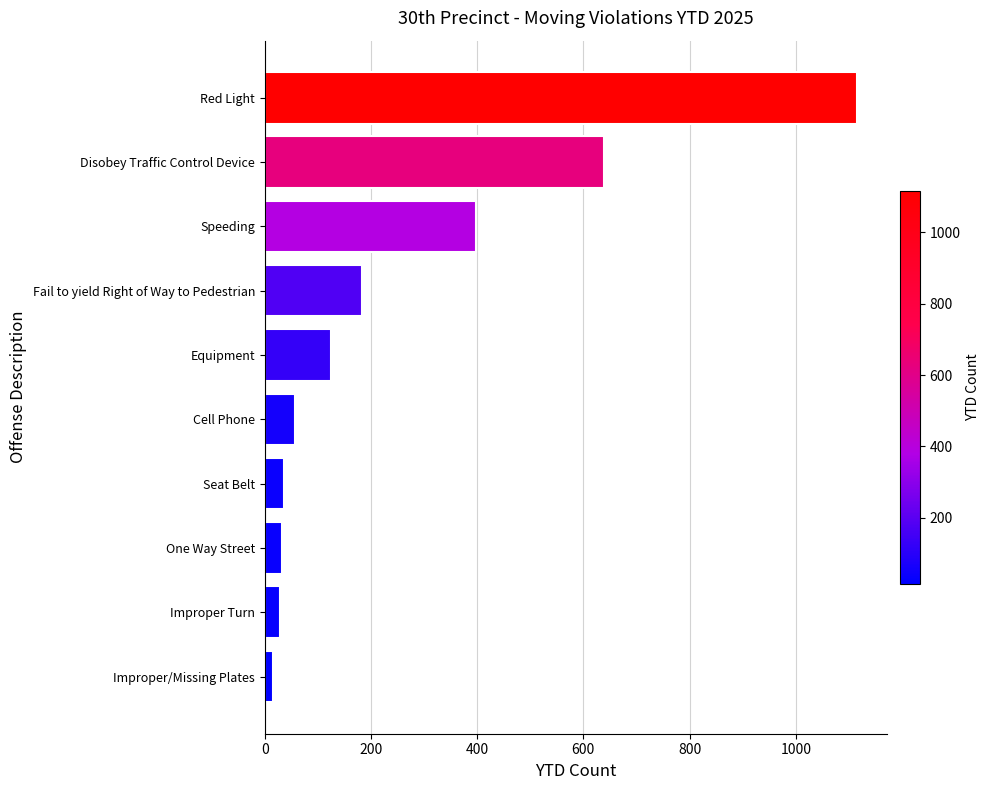

What is the smallest value displayed?

16